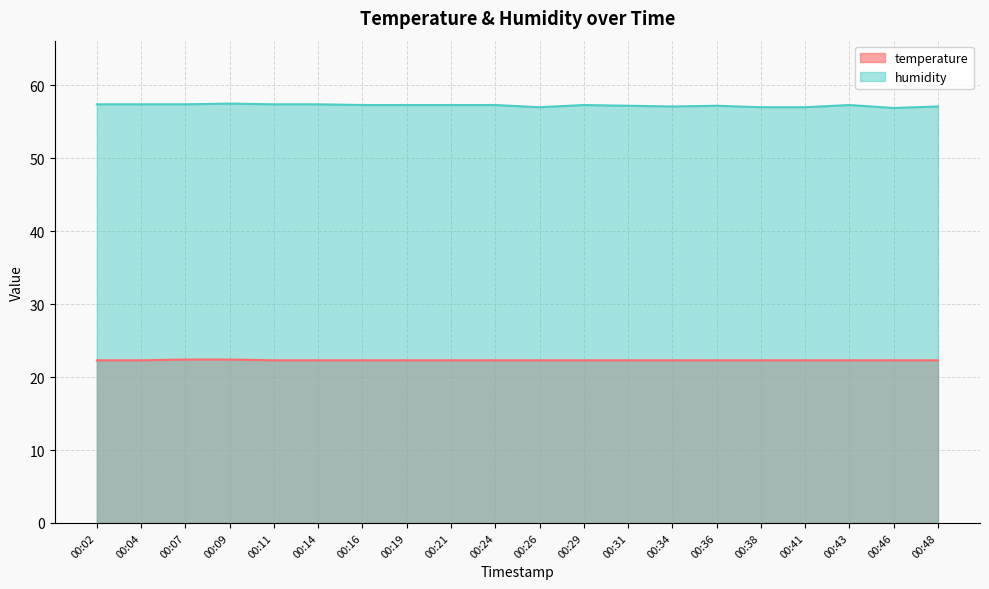

Rank the series by their maximum value, from highest to lowest.

humidity, temperature